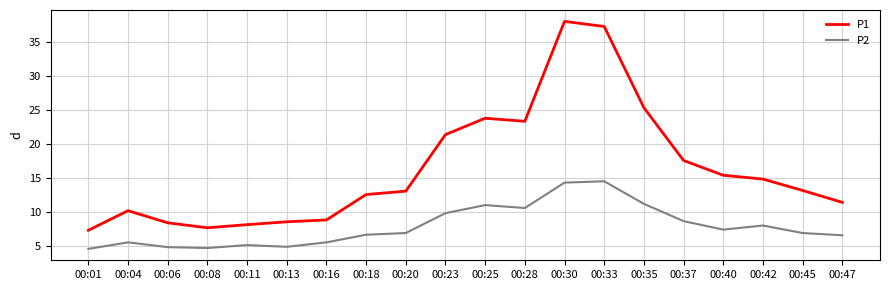

What is the minimum value for P2?

4.6